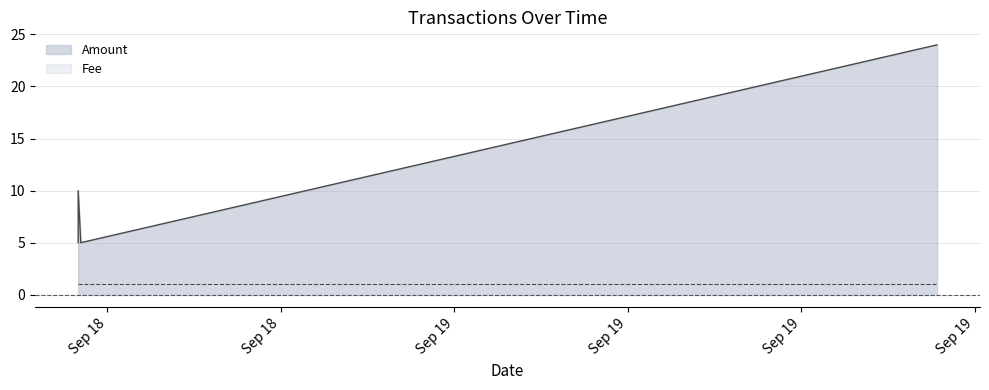

At which category does the data reach its first local peak?

2016-09-18 10:59:42